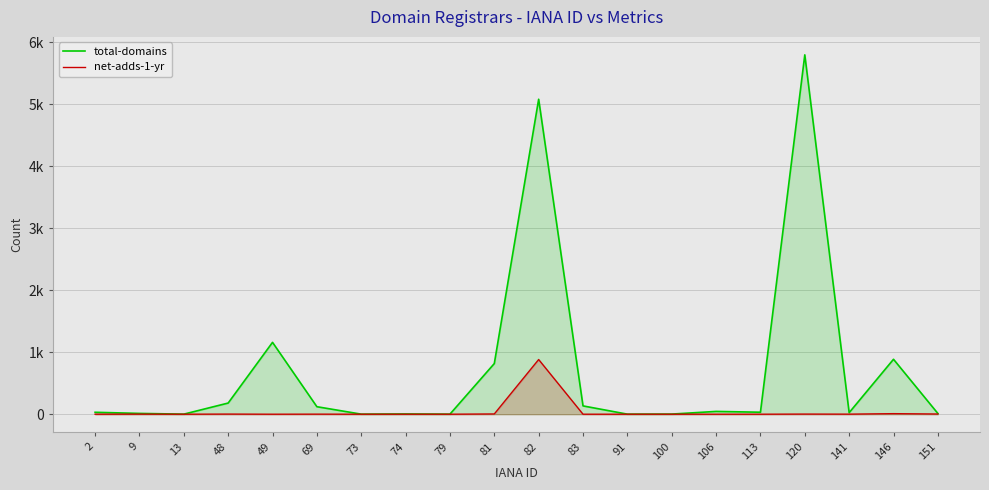

Between 141 and 120, which is larger?

120